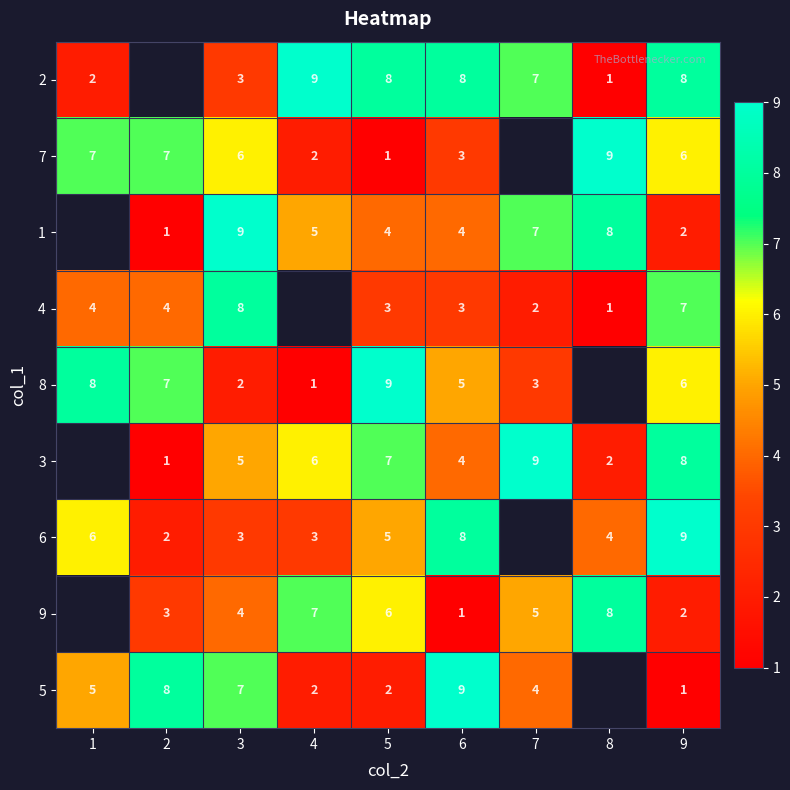

Is the value of 4 at 5 greater than the value of 8 at 4?

Yes